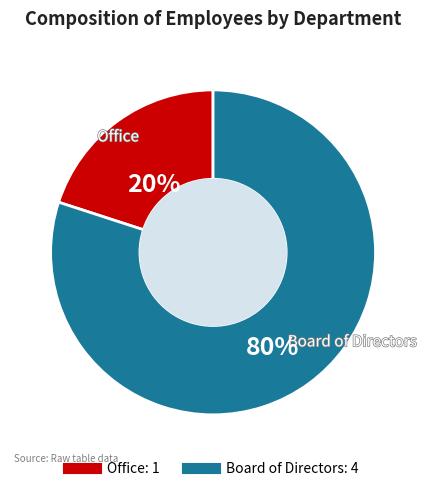

To the nearest percent, what is the average slice percentage?

50%